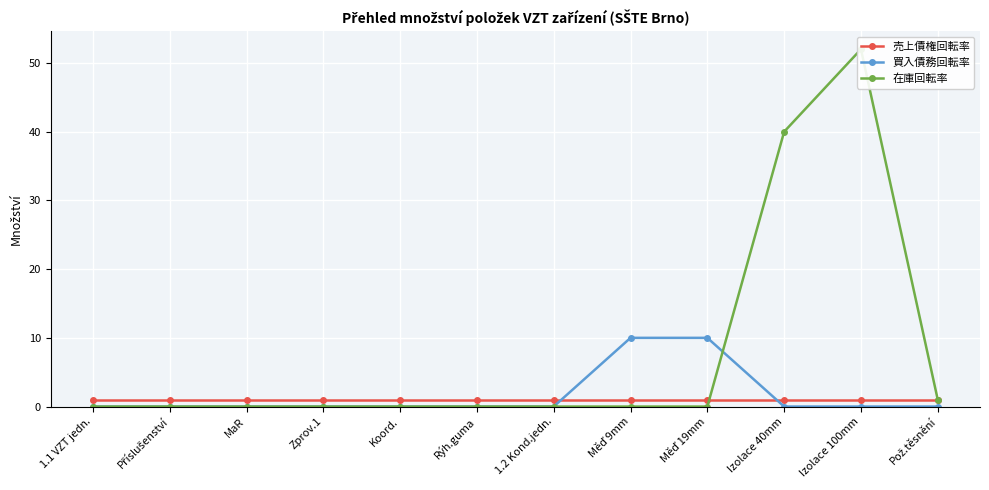

What is the label of the 9th point from the left?

Měď 19mm